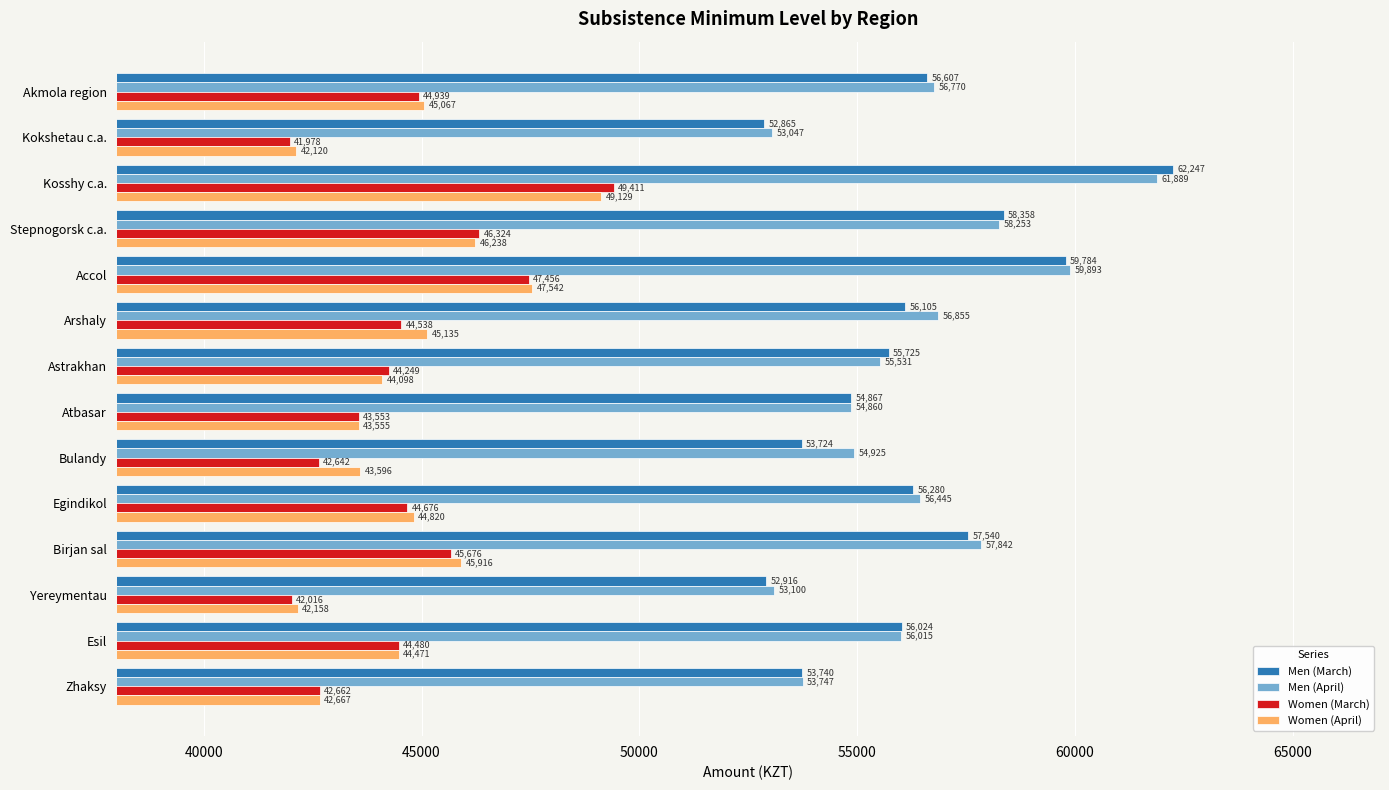

Count the number of data series in this chart.

4